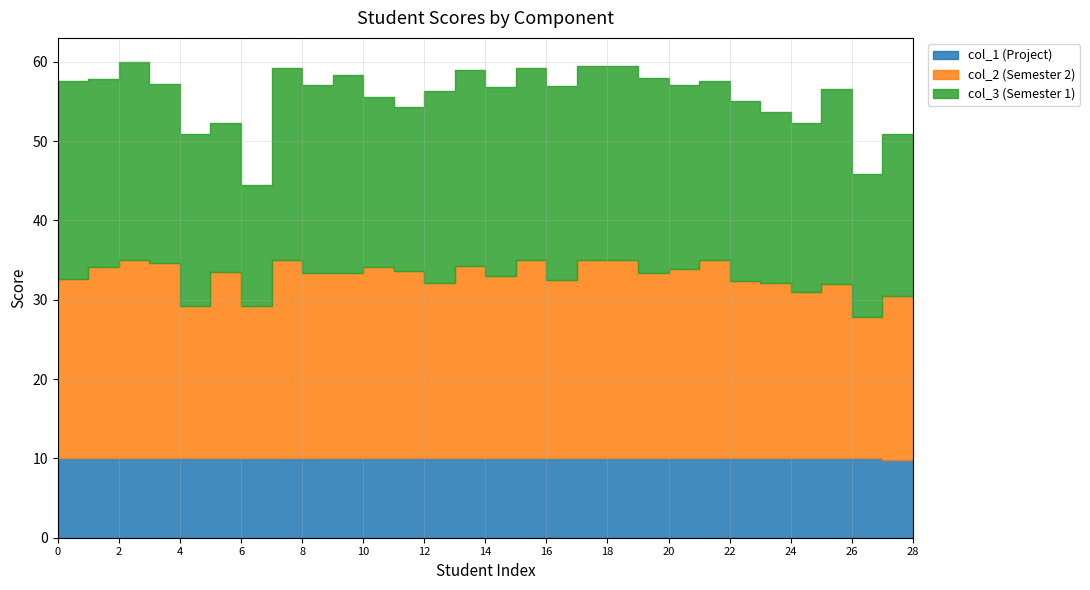

What is the value of the col_1 (Project) point at the 19th from the left?

10.0